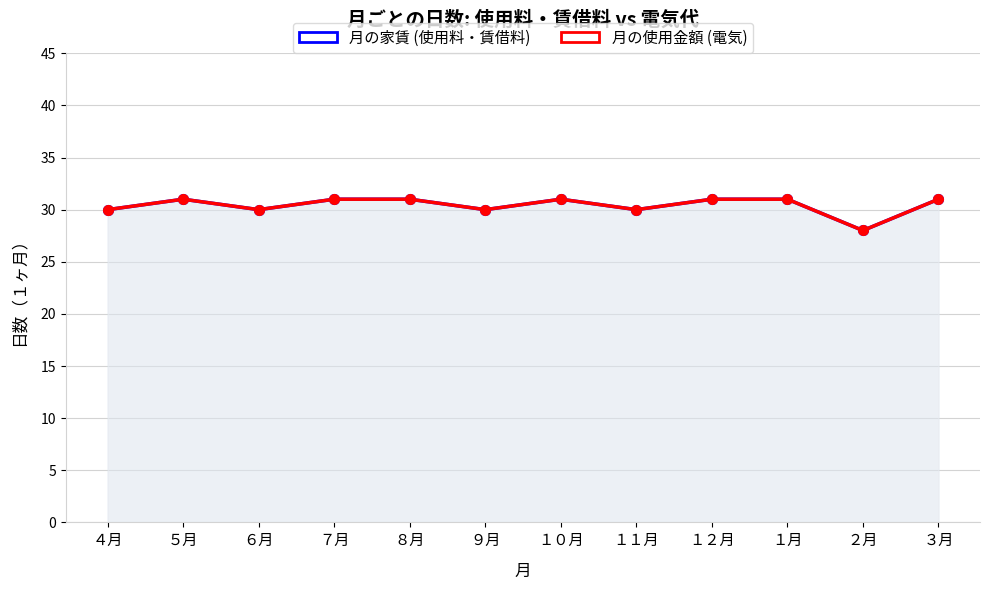

What is the average value of the 月の家賃 (使用料・賃借料) series?

30